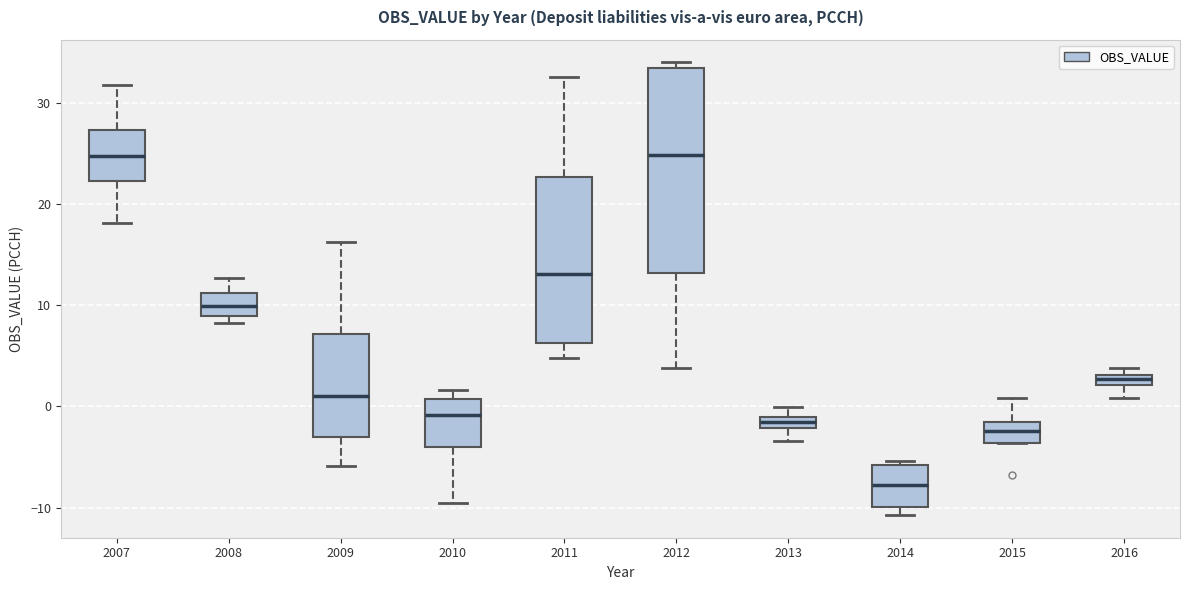

Where does the upper whisker of the box at x = 2009 end on the y-axis? The values are not printed on the chart, so give them approximately, as read against the axis.

16